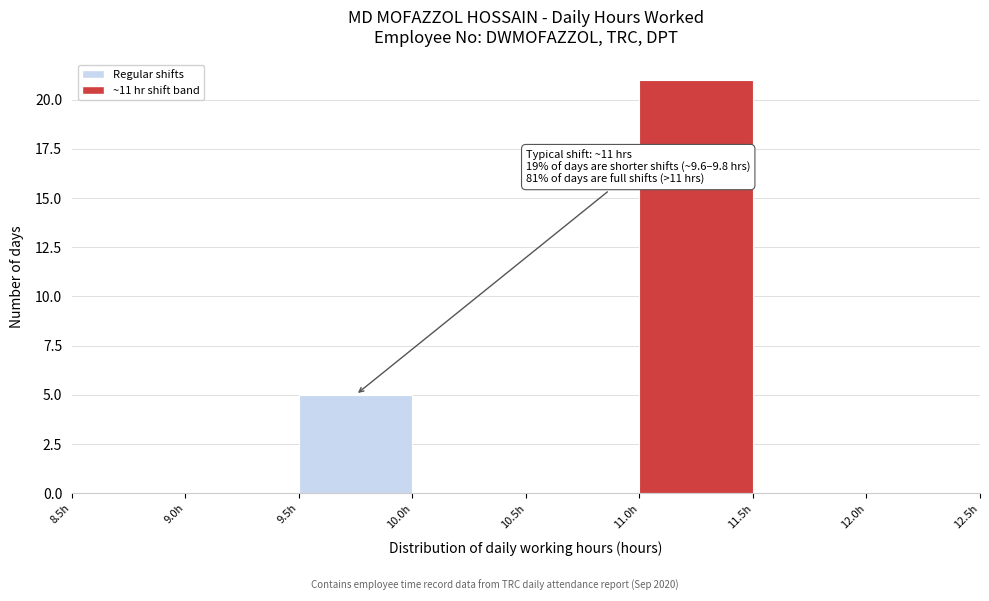

Over which range of the x-axis is the bar tallest?

11.0 to 11.5